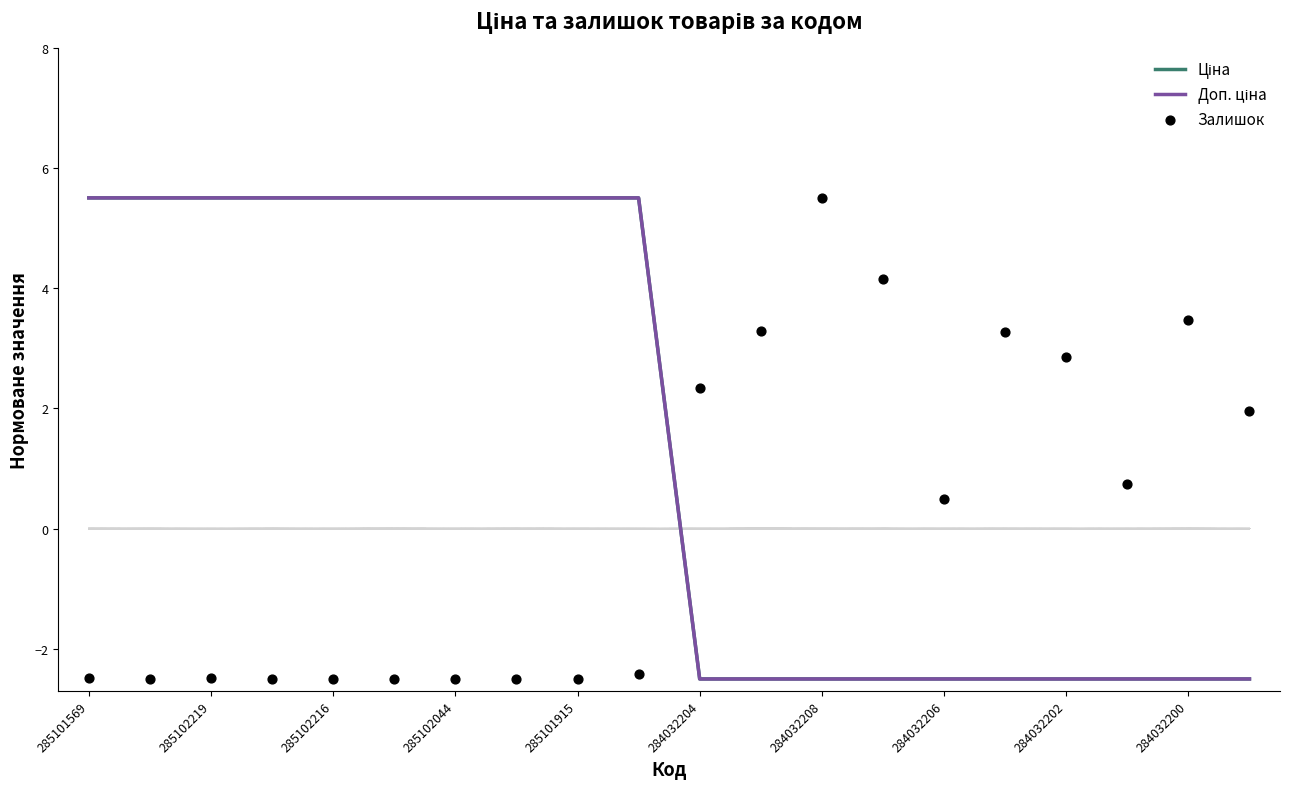

Which series has the largest total across all categories?

Ціна